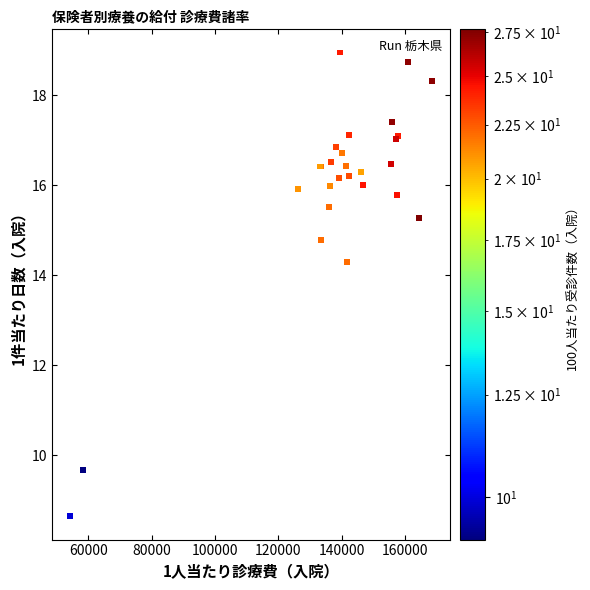

What Y value in the scatter plot is closest to 13?

14.3